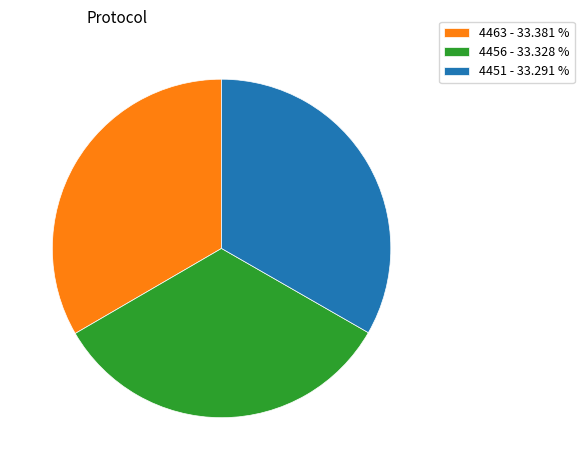

Do 4456 - 33.328 % and 4451 - 33.291 % together represent more than half of the pie?

Yes